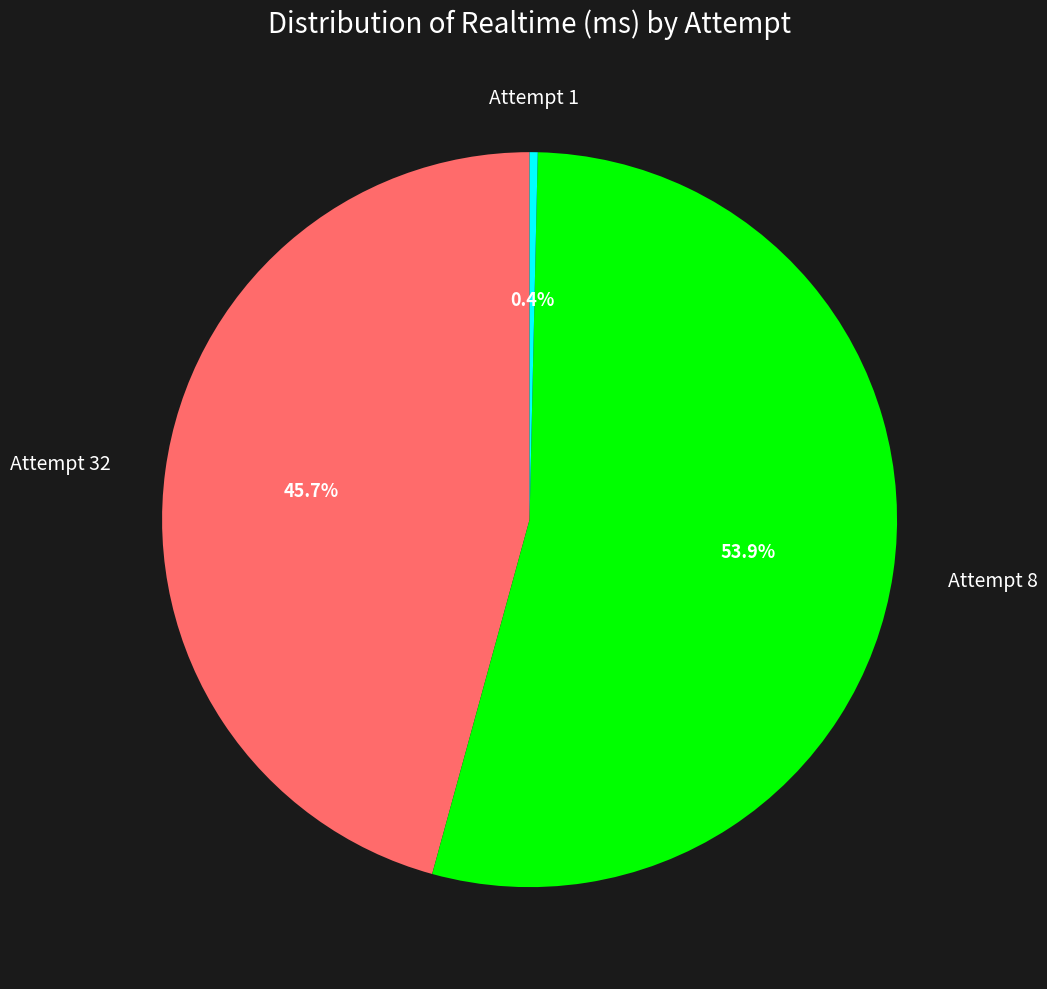

Is there a majority slice in this chart?

Yes